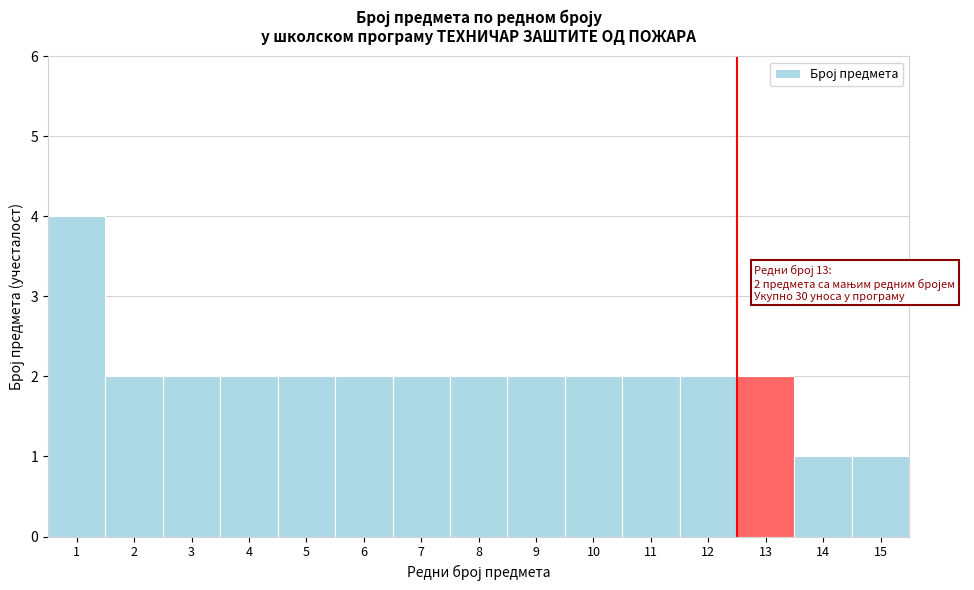

Reading right to left, what are all the values shown in this chart?

15=1	14=1	13=2	12=2	11=2	10=2	9=2	8=2	7=2	6=2	5=2	4=2	3=2	2=2	1=4